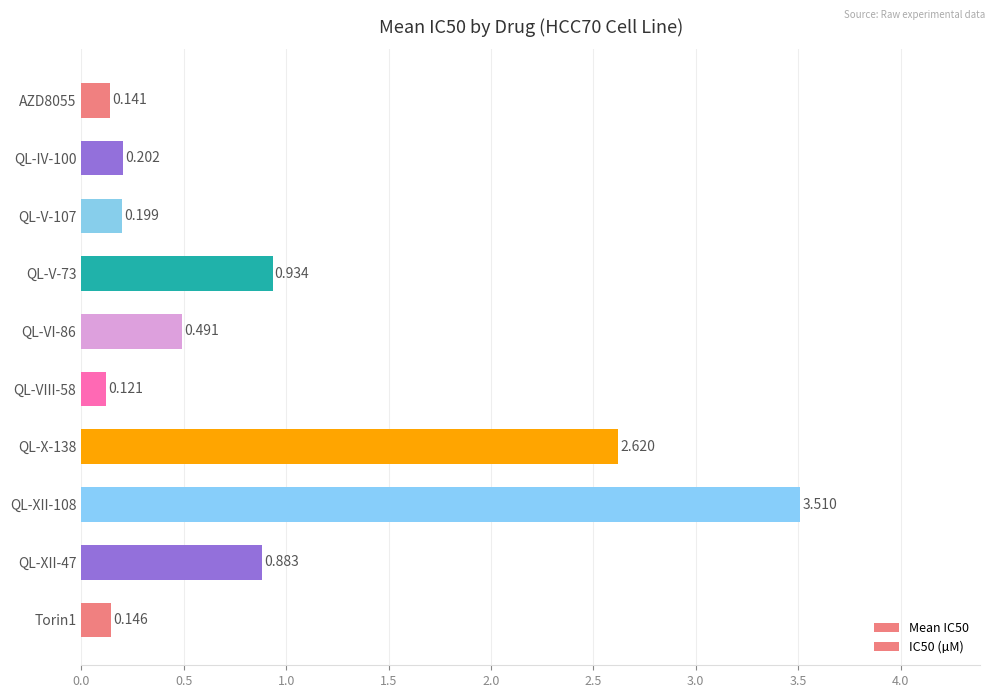

How many bars are there in total?

10